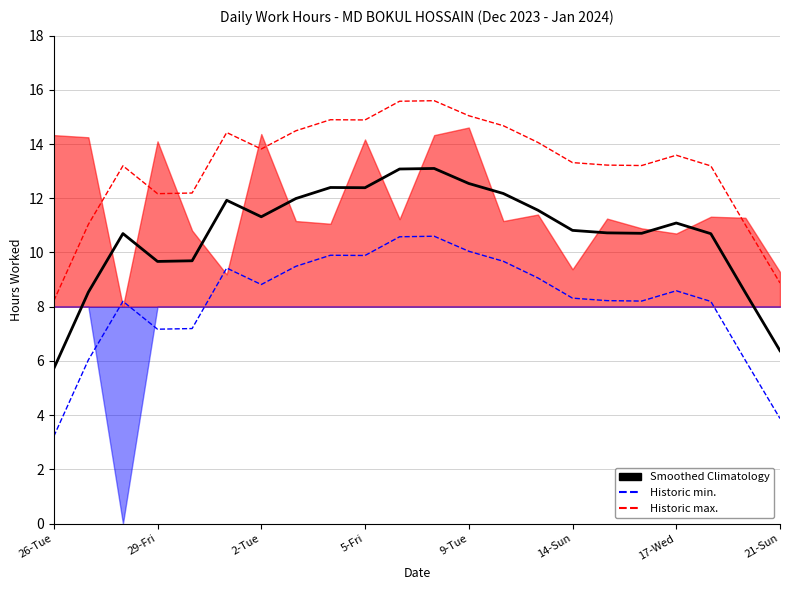

What is the label of the 21st point from the right?

29-Fri